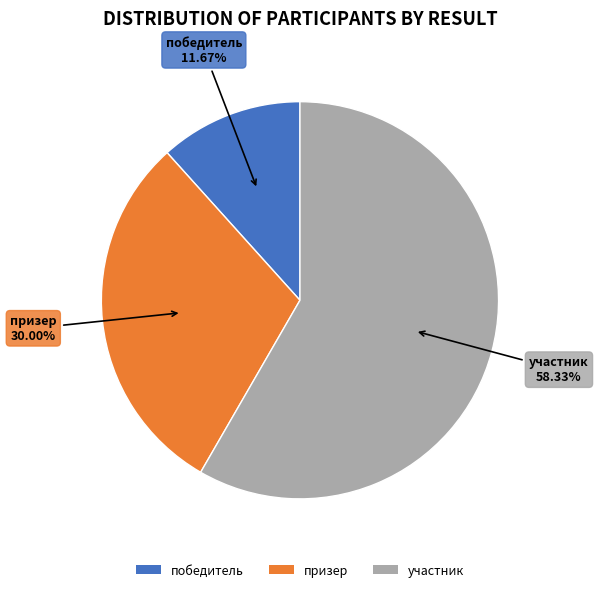

To the nearest percent, what percentage of the pie is призер?

30%